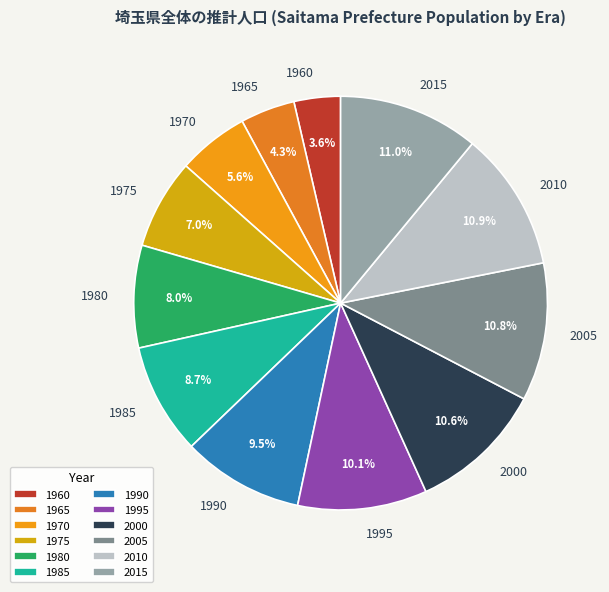

To the nearest percent, what is the difference between the largest and smallest slice percentages?

7%